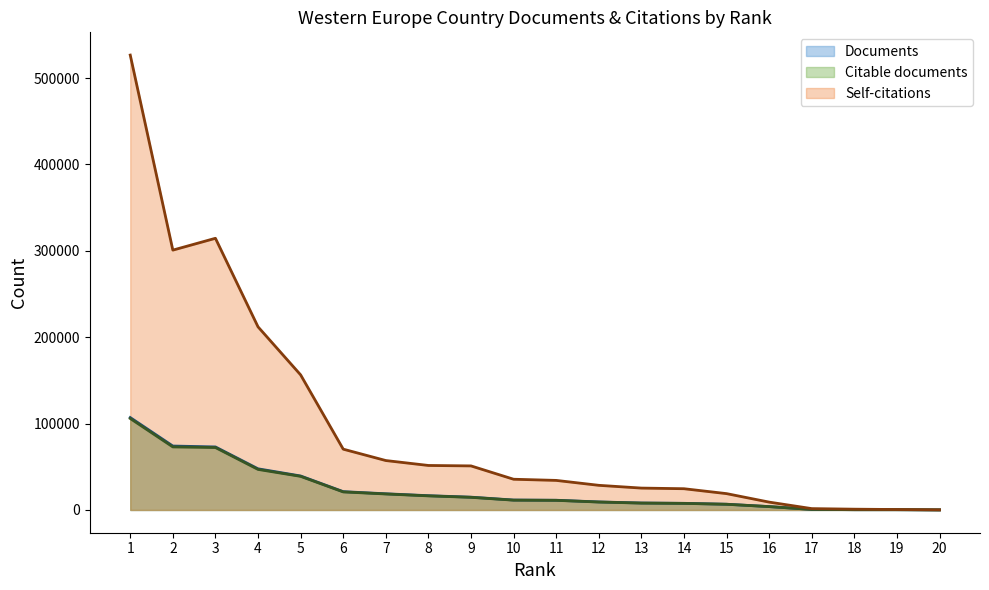

What is the value of the Self-citations point at the 19th from the left?

523